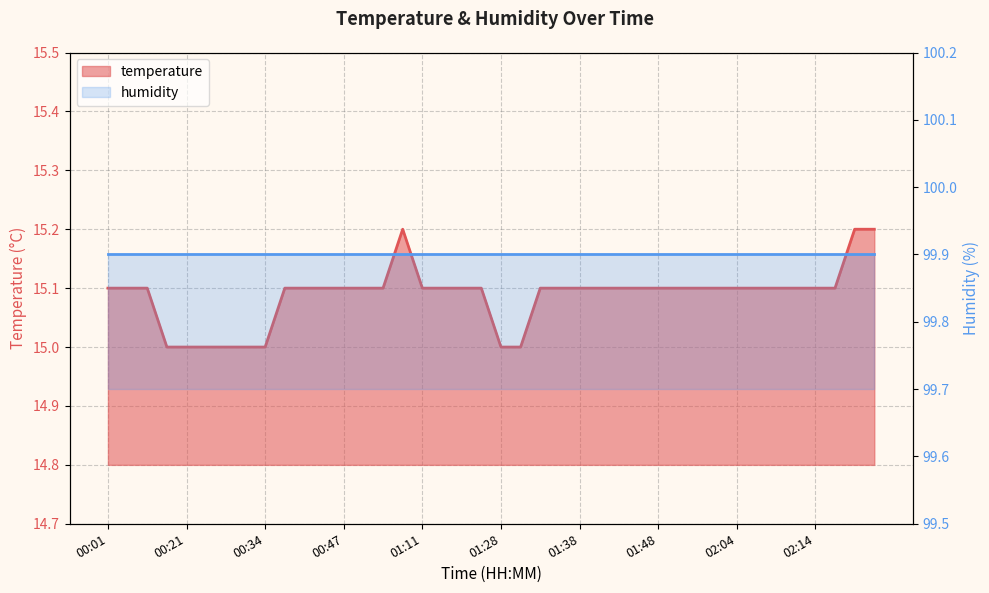

What is the label of the 16th point from the right?

01:38